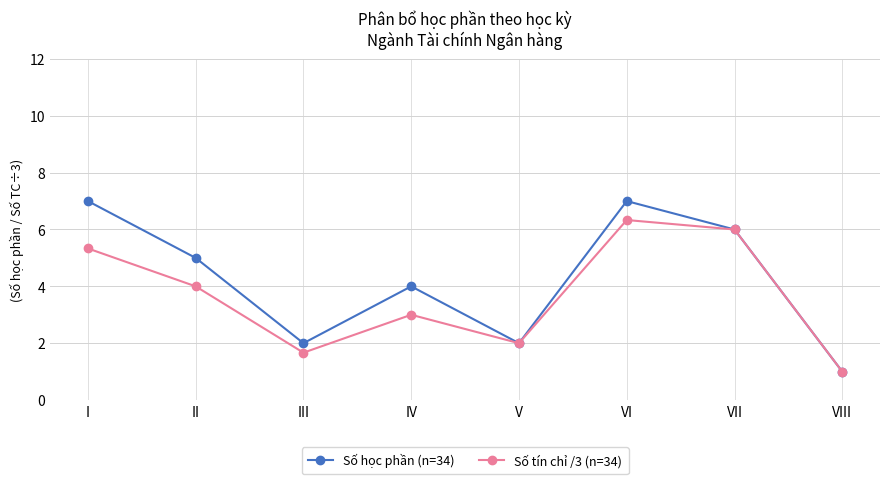

Count the number of categories in the chart.

8